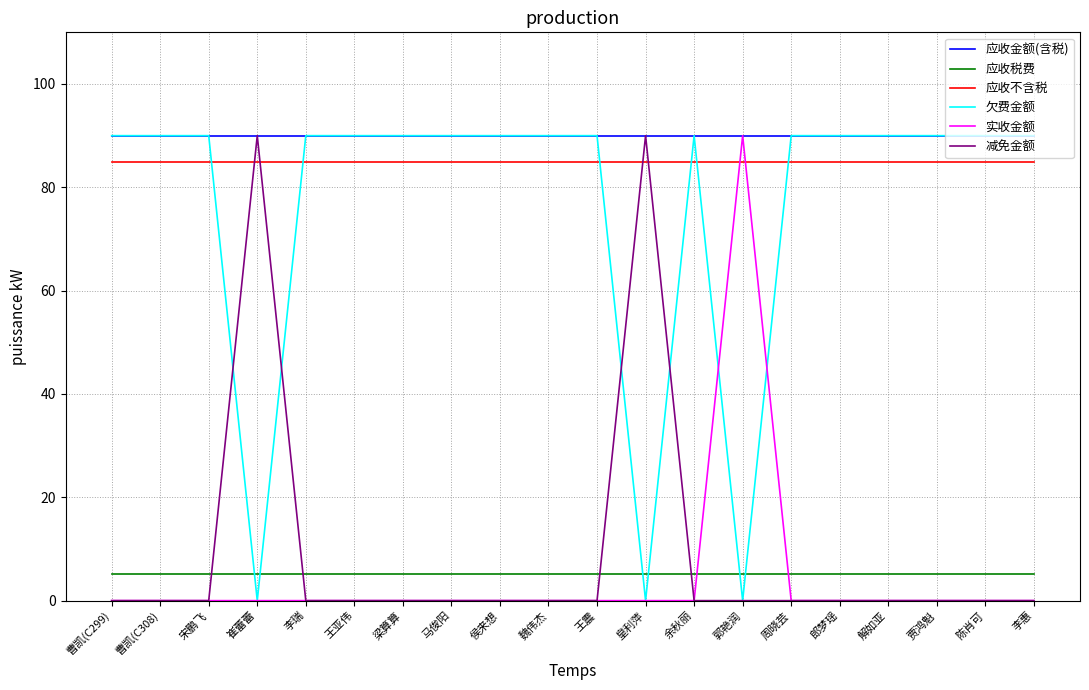

What is the difference between the highest and lowest values at 皇利萍?

90.0